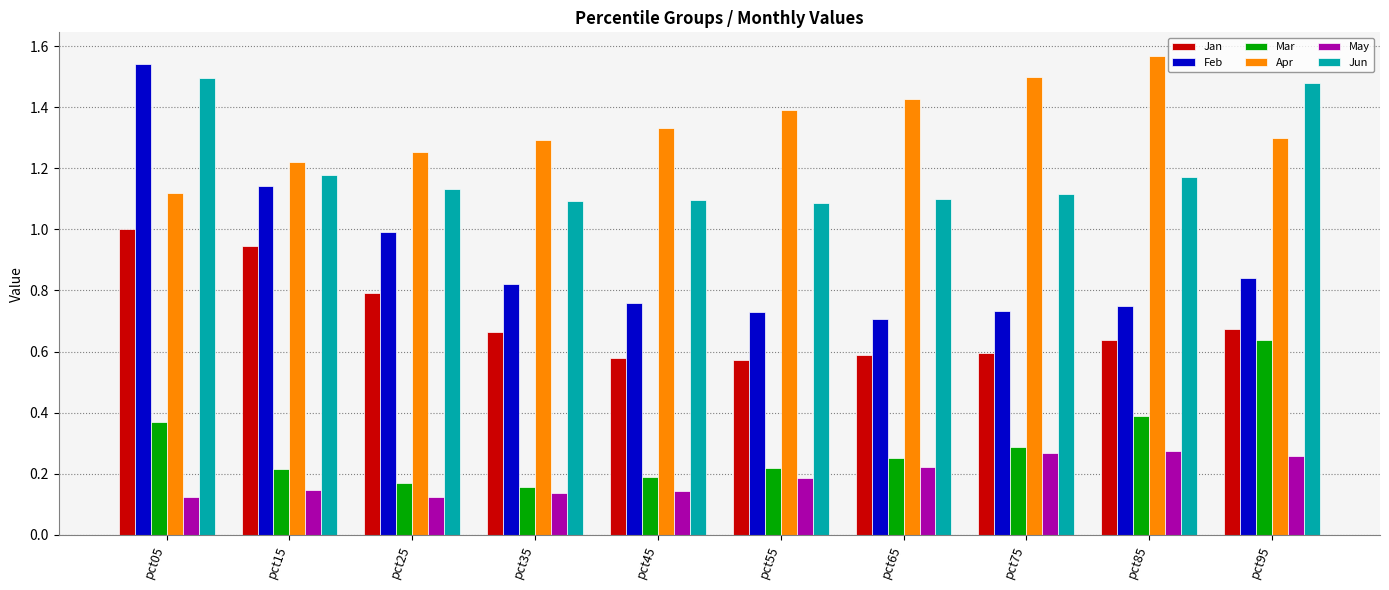

At pct95, list the series in order from smallest to largest.

May, Mar, Jan, Feb, Apr, Jun